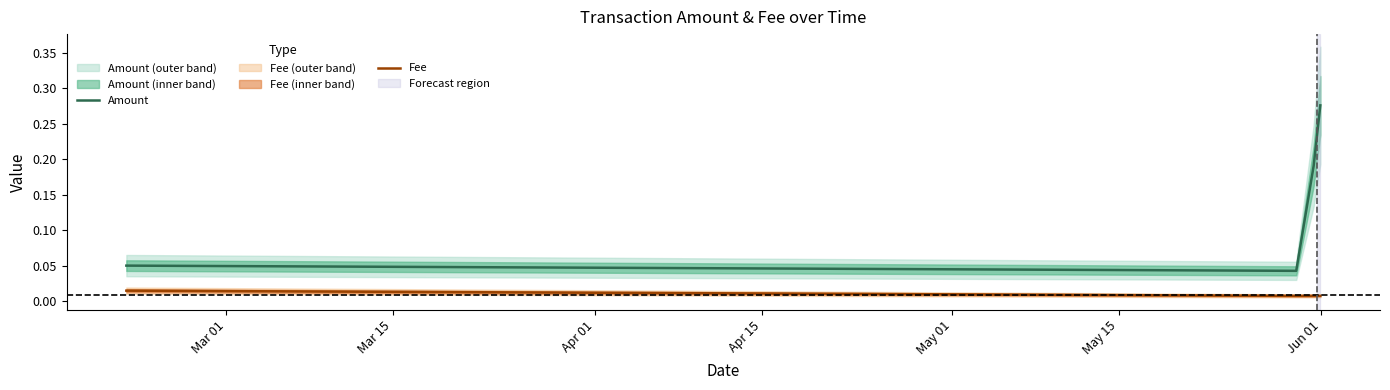

True or false: Fee and Amount intersect in this chart.

False